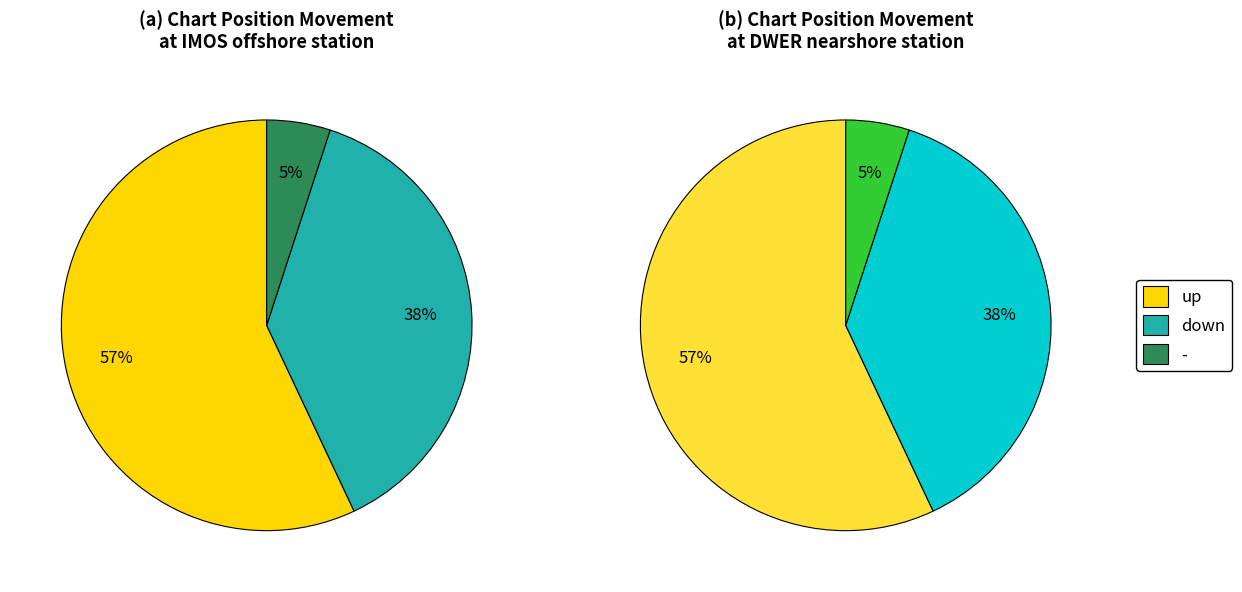

Combined, do up and - account for over 50%?

Yes